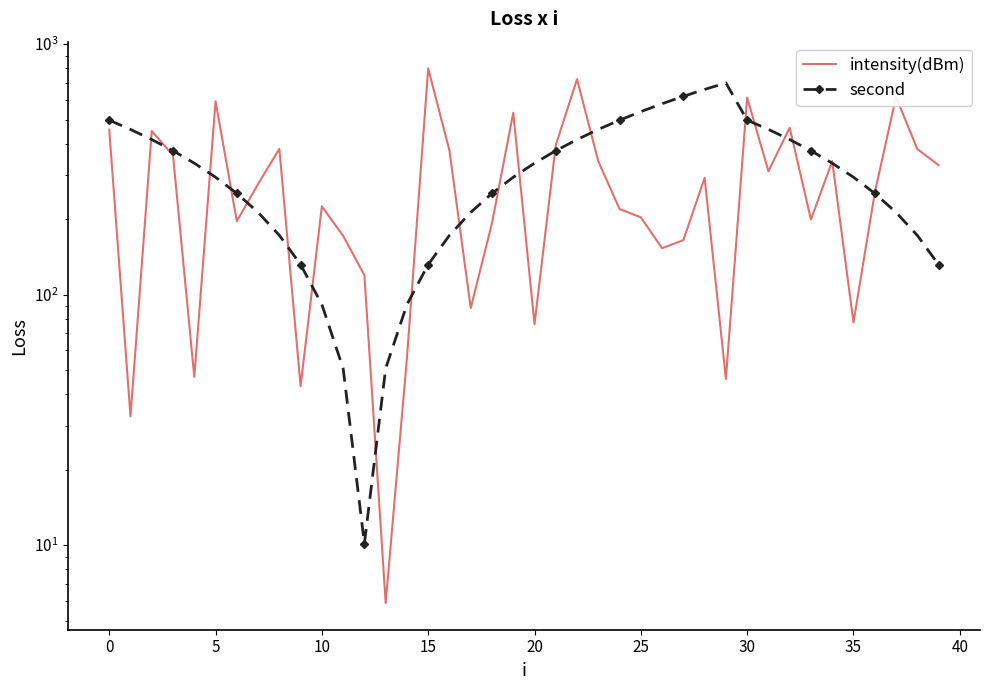

In second, how many points are higher than both neighbors (excluding endpoints)?

1